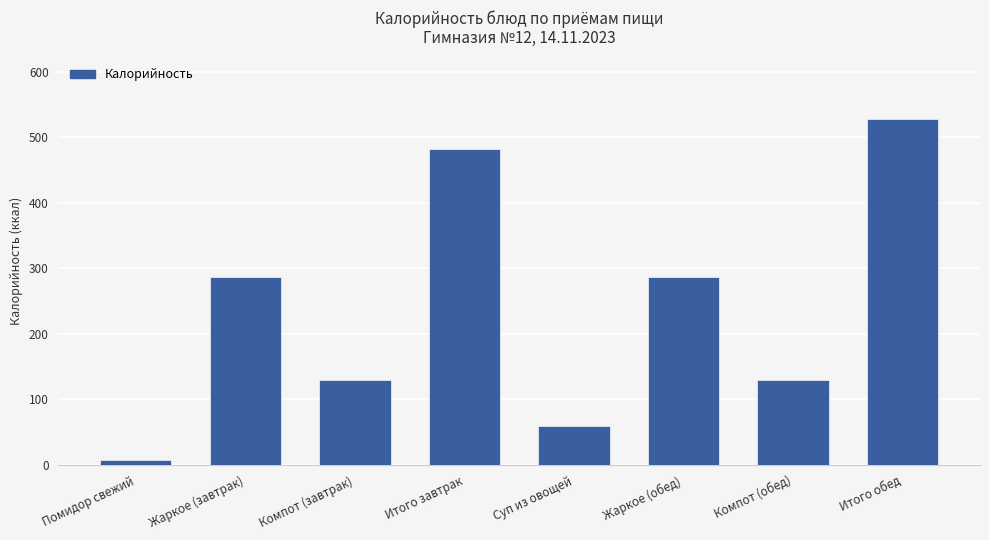

What is the sum of all values?

1910